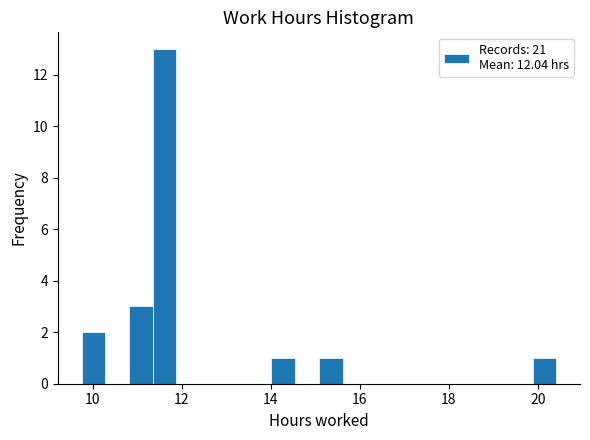

Around what value on the x-axis is the tallest bar? Give the approximate position of its centre, as read against the axis.

11.6